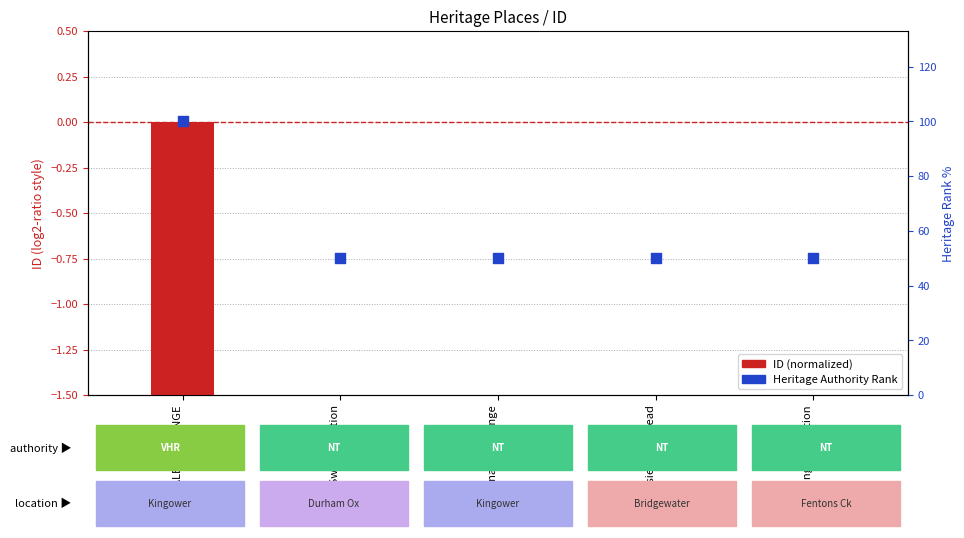

Which series has the widest spread of Y values?

Heritage Authority Rank